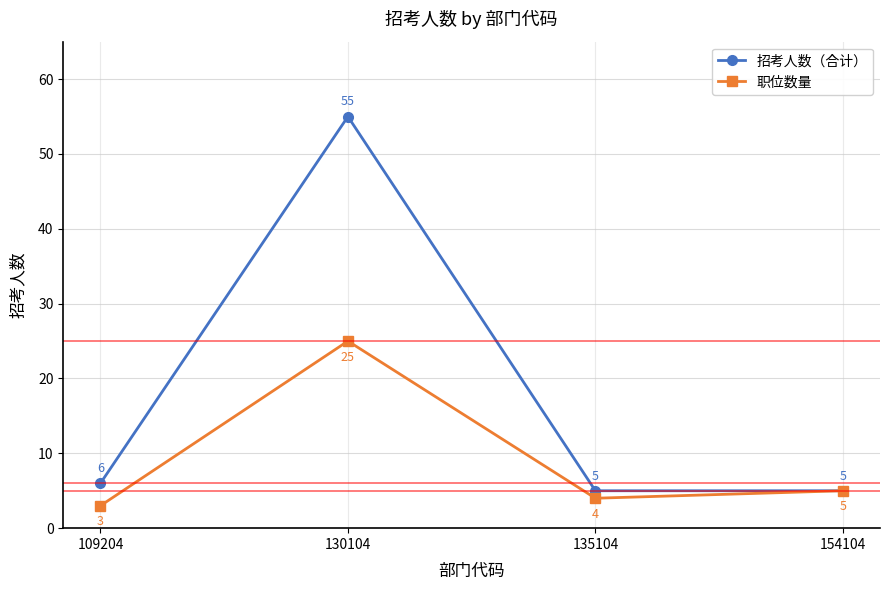

At which category is the sum across all series the highest?

130104